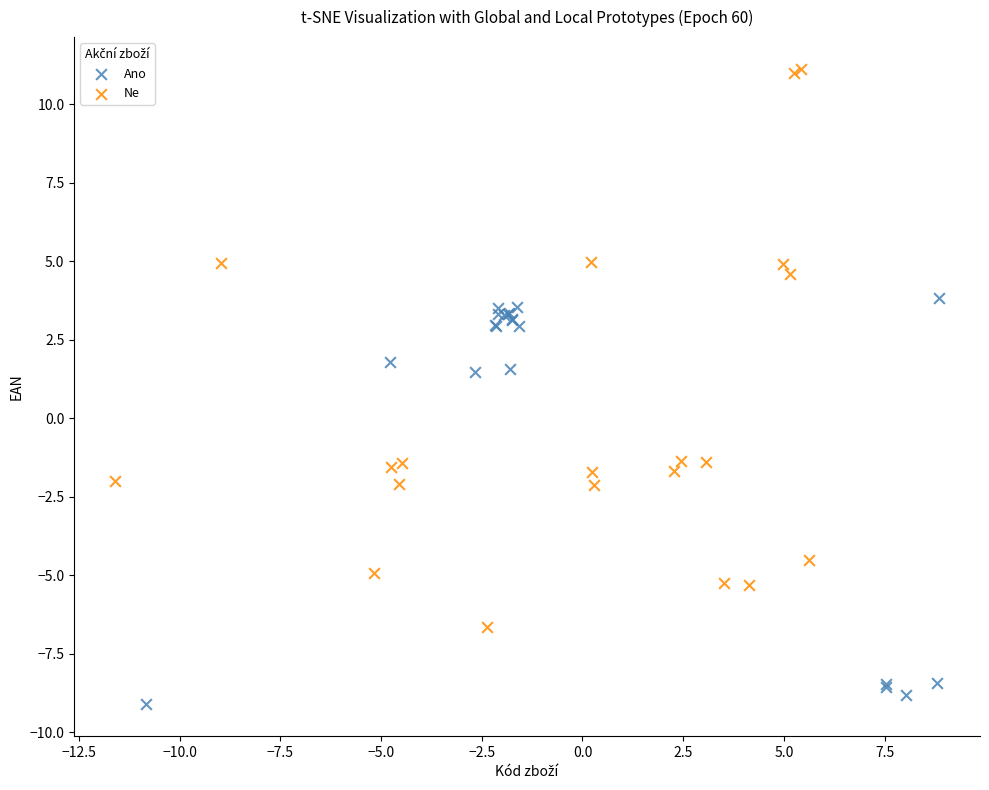

Which series reaches the maximum Y coordinate?

Ne